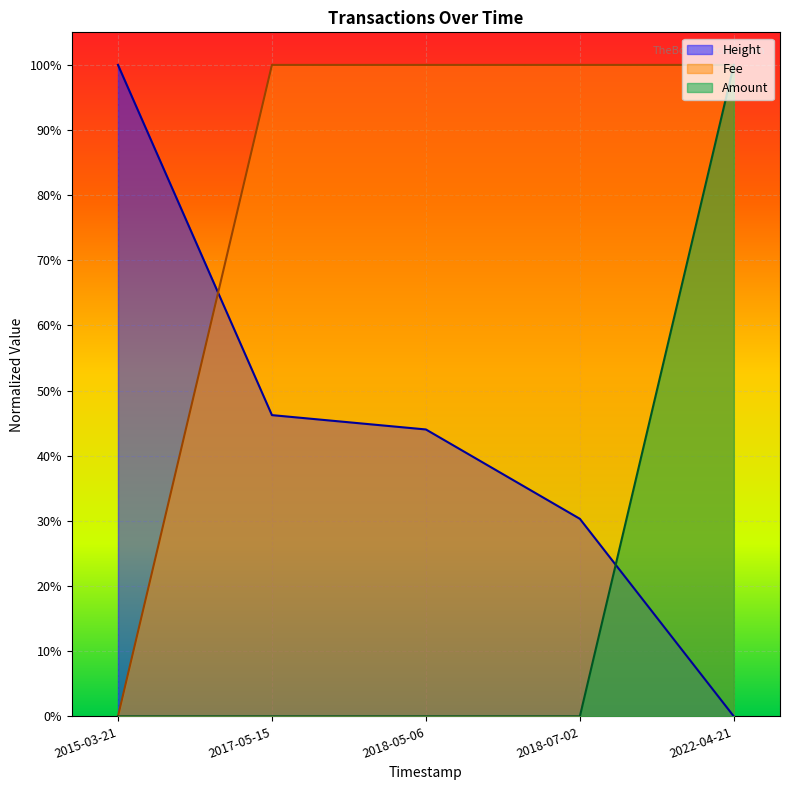

What is the total value across all series at 2018-07-02?

1.3